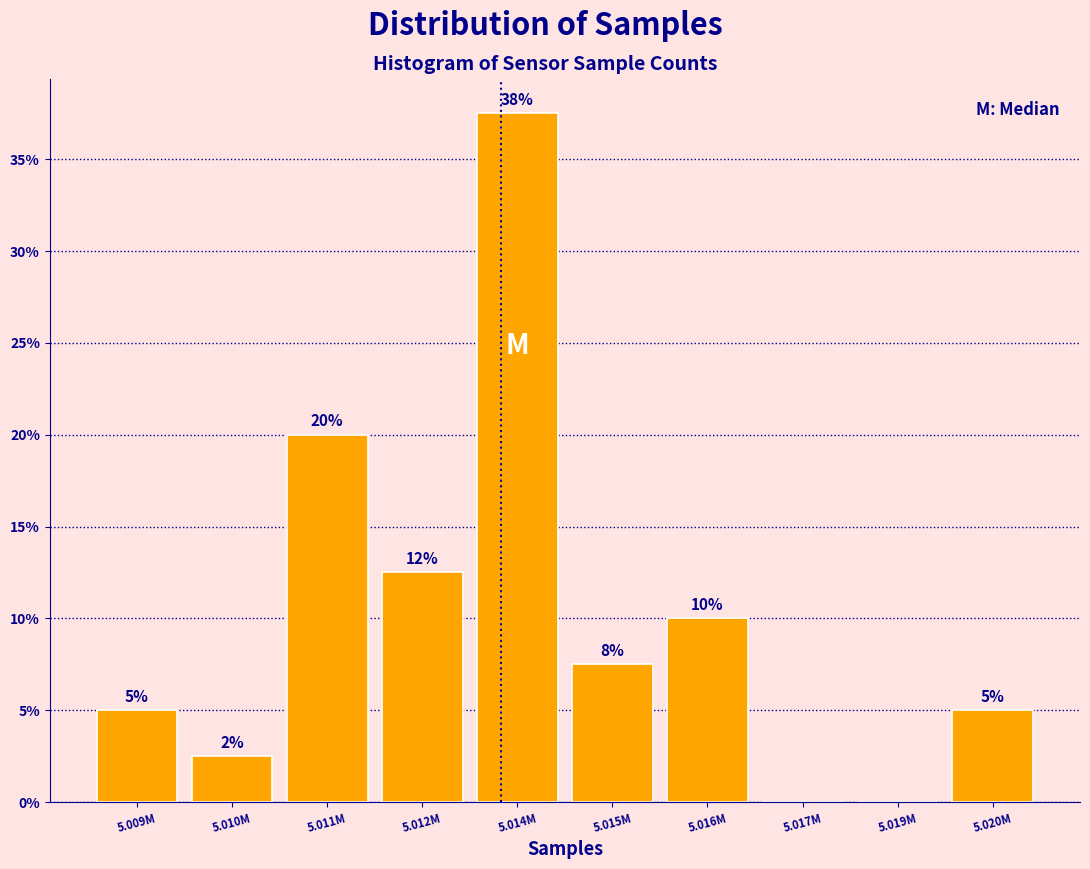

At which label is the value closest to 18?

5.011M